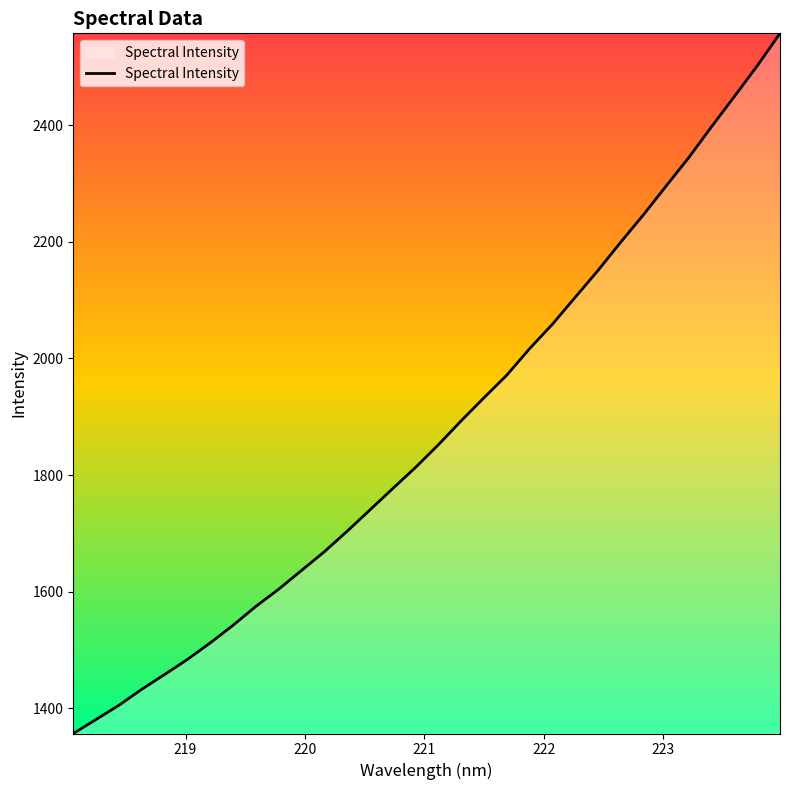

What is the maximum value shown in the chart?

2557.7